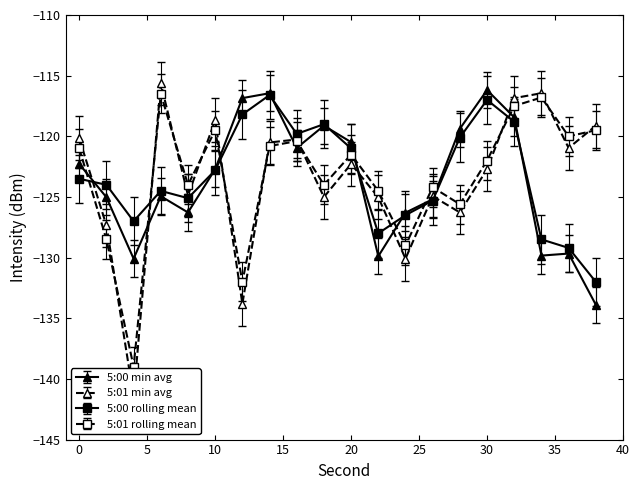

Which series ends up on top after the final intersection of 5:00 rolling mean and 5:00 min avg?

5:00 rolling mean